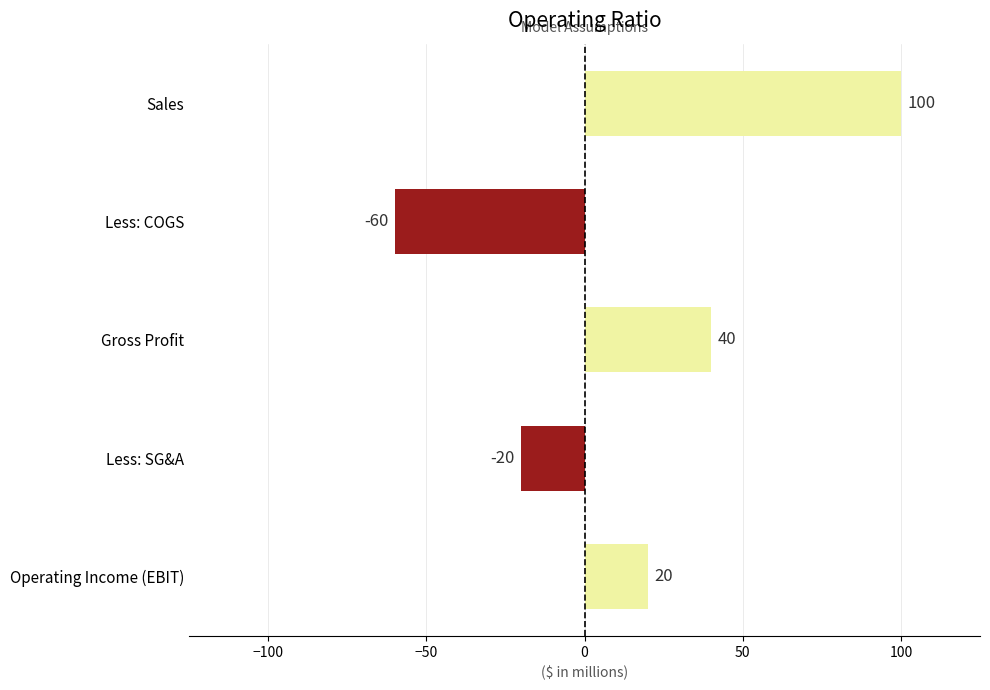

Which has a higher value, Operating Income (EBIT) or Less: COGS?

Operating Income (EBIT)